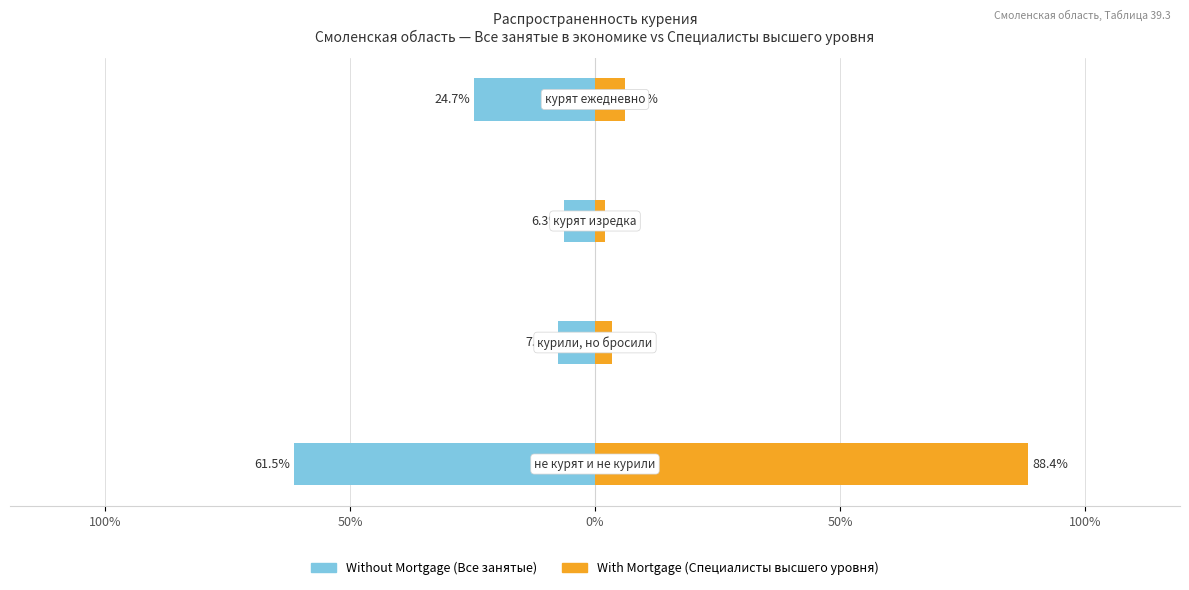

Count the number of data series in this chart.

2